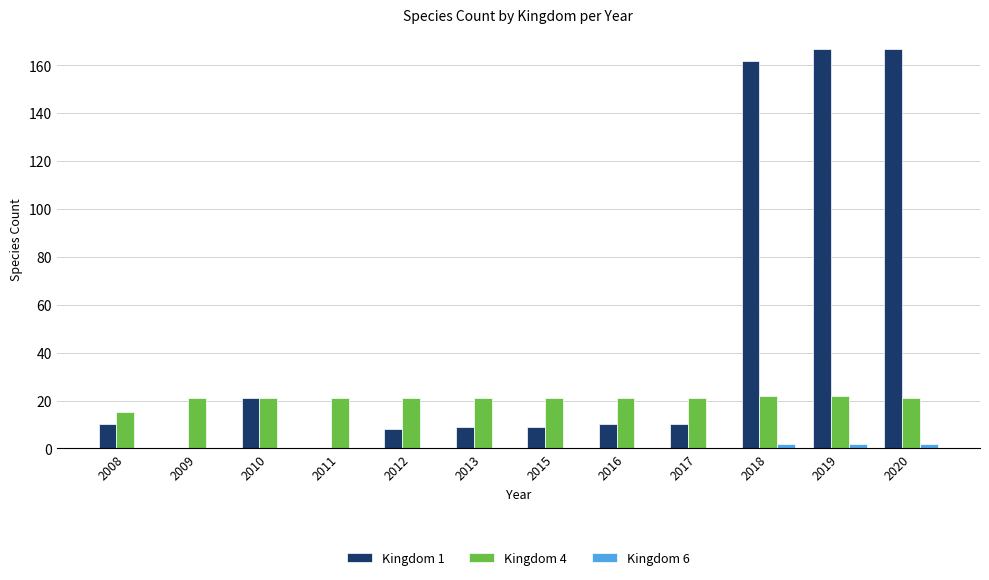

How many series are shown in this chart?

3